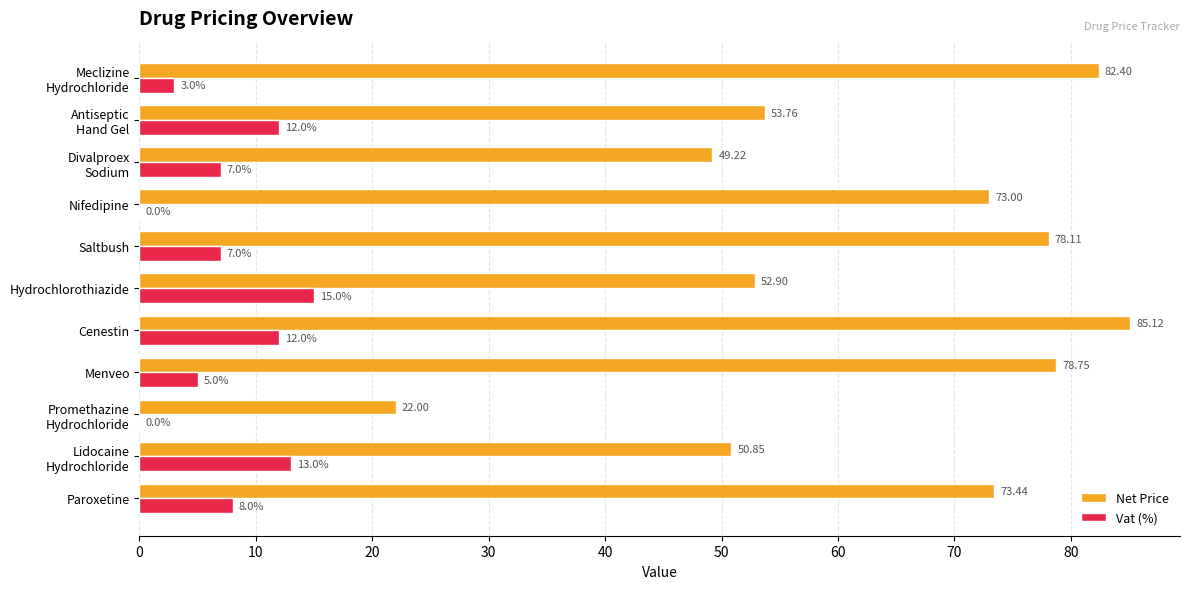

At which category is the sum across all series the highest?

Cenestin